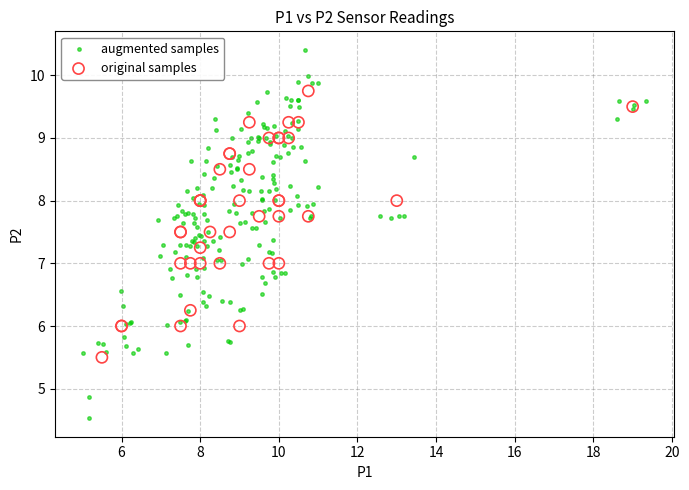

Which series reaches the maximum Y coordinate?

augmented samples